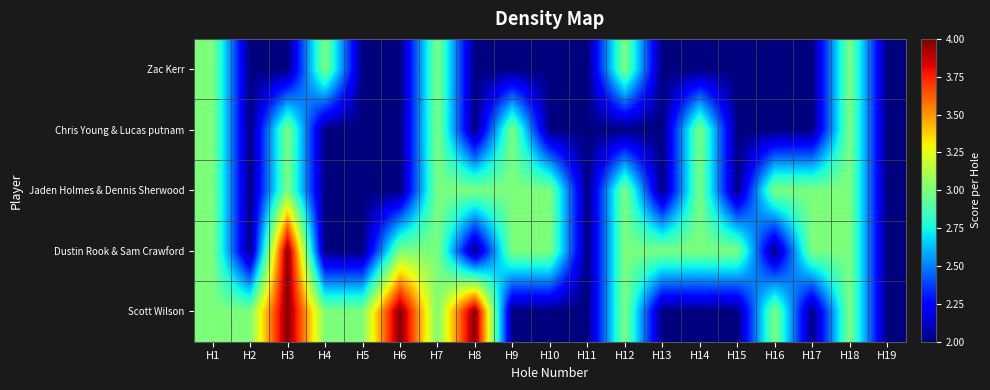

Reading right to left, transcribe all the data shown in this chart.

Zac Kerr: H19=2	H18=3	H17=2	H16=2	H15=2	H14=2	H13=2	H12=3	H11=2	H10=2	H9=2	H8=2	H7=3	H6=2	H5=2	H4=3	H3=2	H2=2	H1=3
Chris Young & Lucas putnam: H19=2	H18=3	H17=2	H16=2	H15=2	H14=3	H13=2	H12=2	H11=2	H10=2	H9=3	H8=2	H7=3	H6=2	H5=2	H4=2	H3=3	H2=2	H1=3
Jaden Holmes & Dennis Sherwood: H19=2	H18=3	H17=3	H16=3	H15=2	H14=3	H13=2	H12=3	H11=2	H10=3	H9=3	H8=3	H7=3	H6=2	H5=2	H4=2	H3=3	H2=2	H1=3
Dustin Rook & Sam Crawford: H19=2	H18=3	H17=3	H16=2	H15=3	H14=3	H13=3	H12=3	H11=2	H10=3	H9=3	H8=2	H7=3	H6=3	H5=2	H4=2	H3=4	H2=2	H1=3
Scott Wilson: H19=2	H18=3	H17=2	H16=3	H15=2	H14=2	H13=2	H12=3	H11=2	H10=2	H9=2	H8=4	H7=3	H6=4	H5=3	H4=3	H3=4	H2=3	H1=3